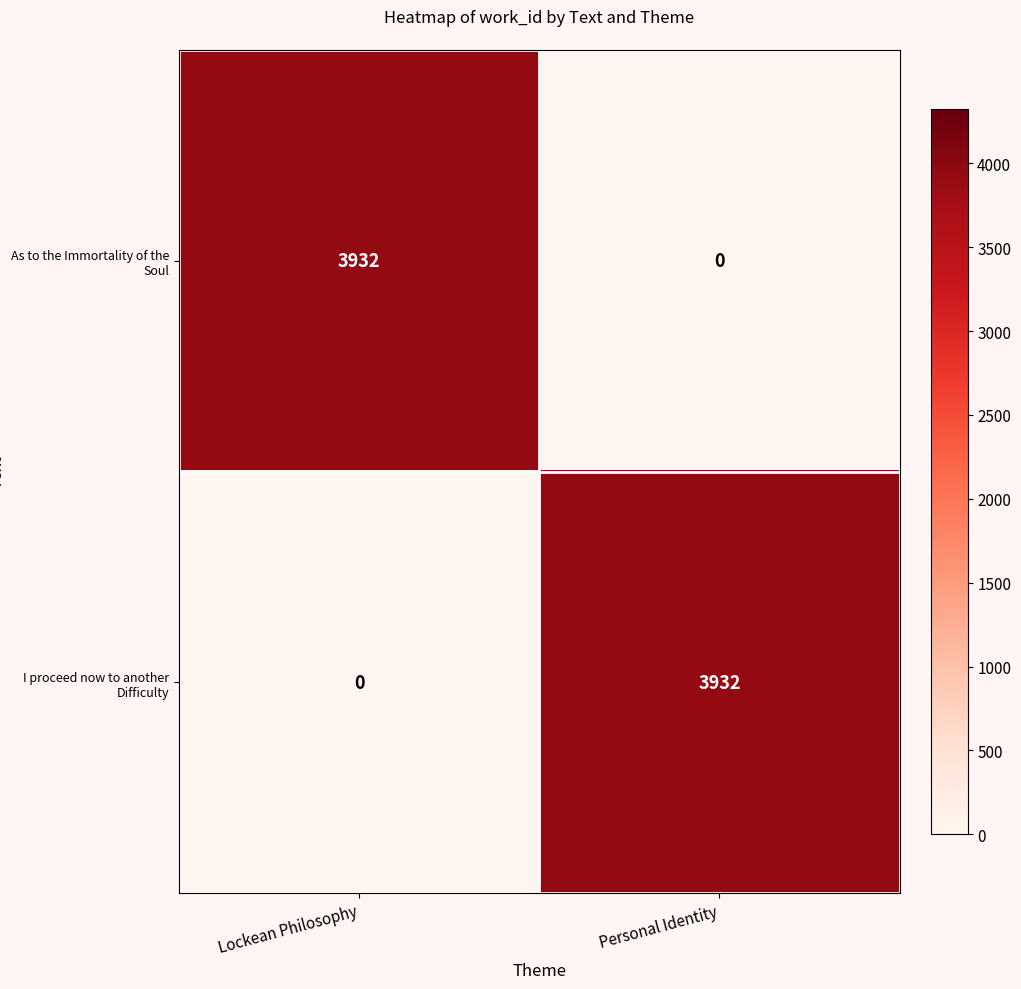

What is the spread (max minus min) of values at Personal Identity?

3932